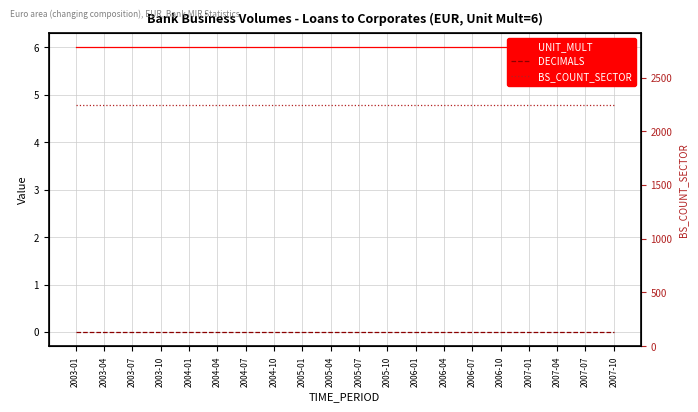

What value does the BS_COUNT_SECTOR series have at 2007-01?

2240